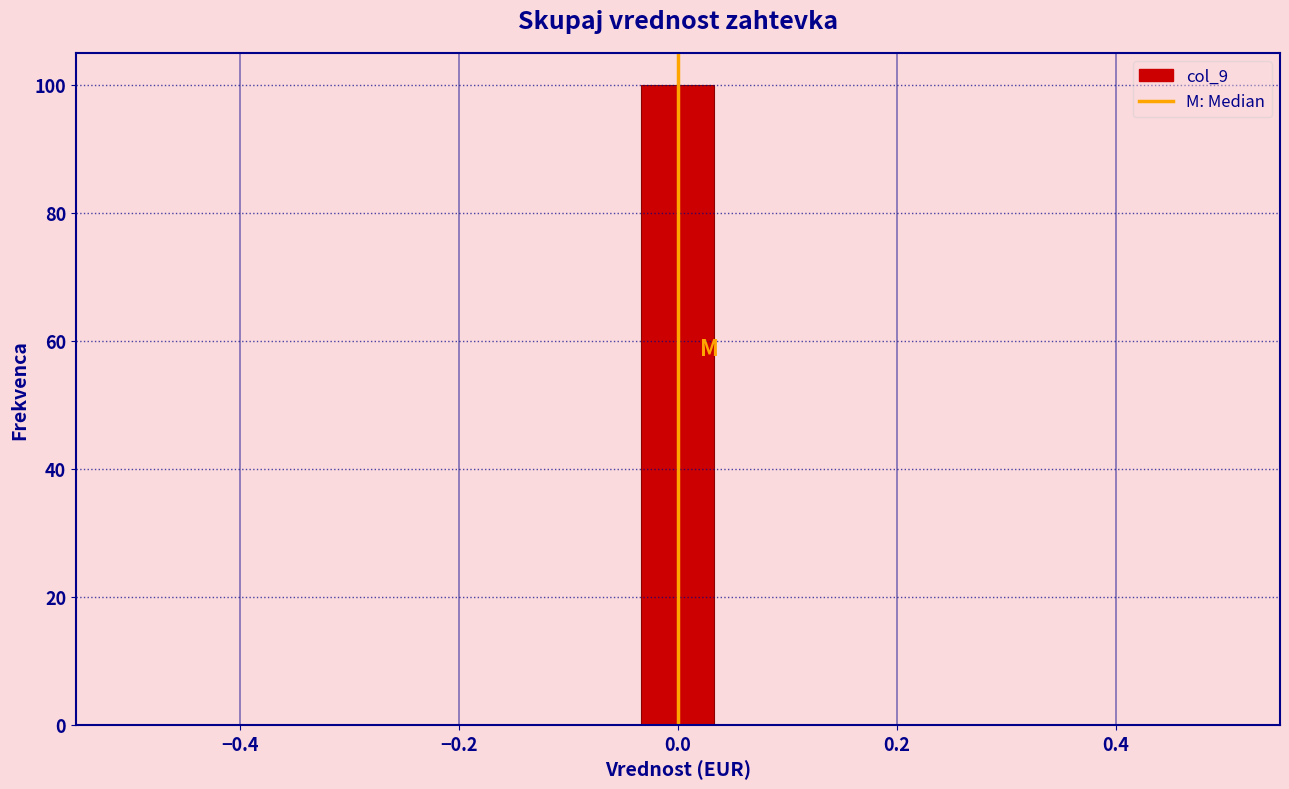

Around what value on the x-axis is the tallest bar? Give the approximate position of its centre, as read against the axis.

0.00